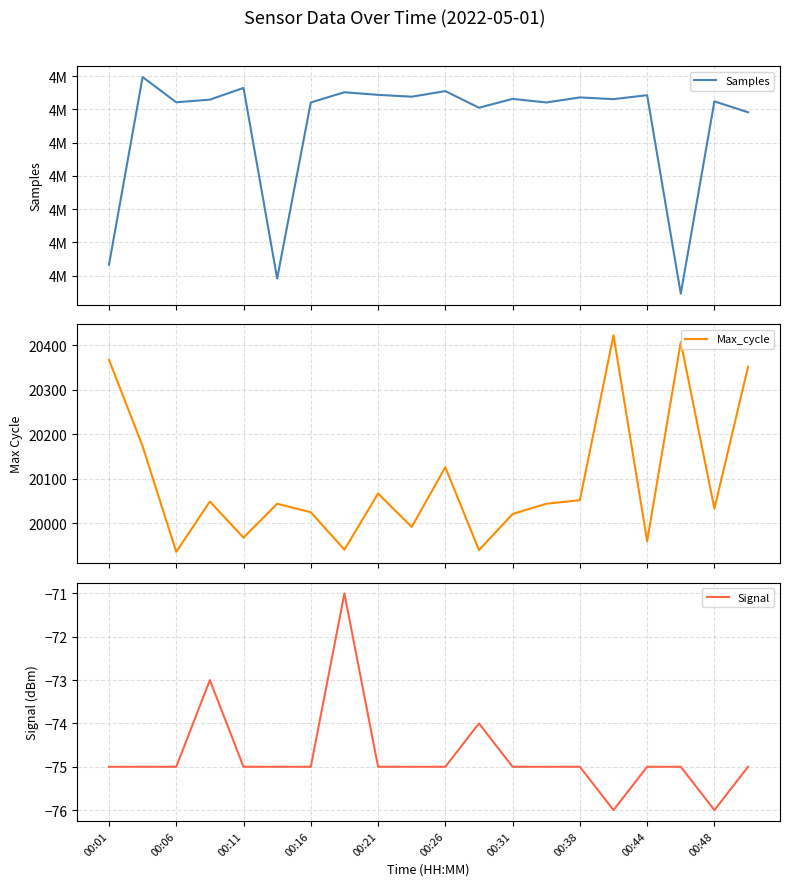

Which series has the largest range (max minus min)?

Samples